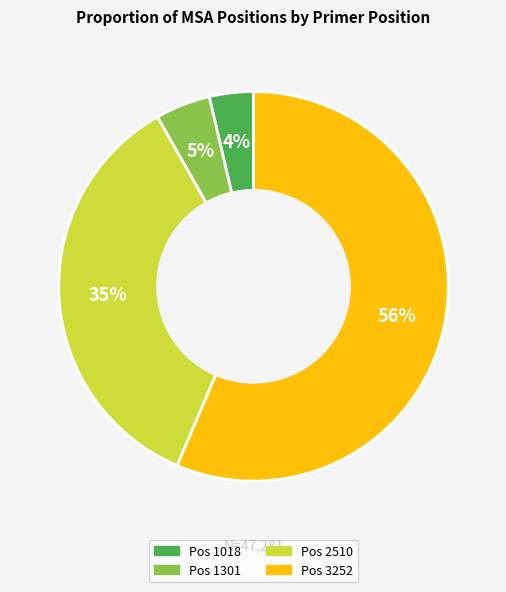

To the nearest percent, what is the average slice percentage?

25%